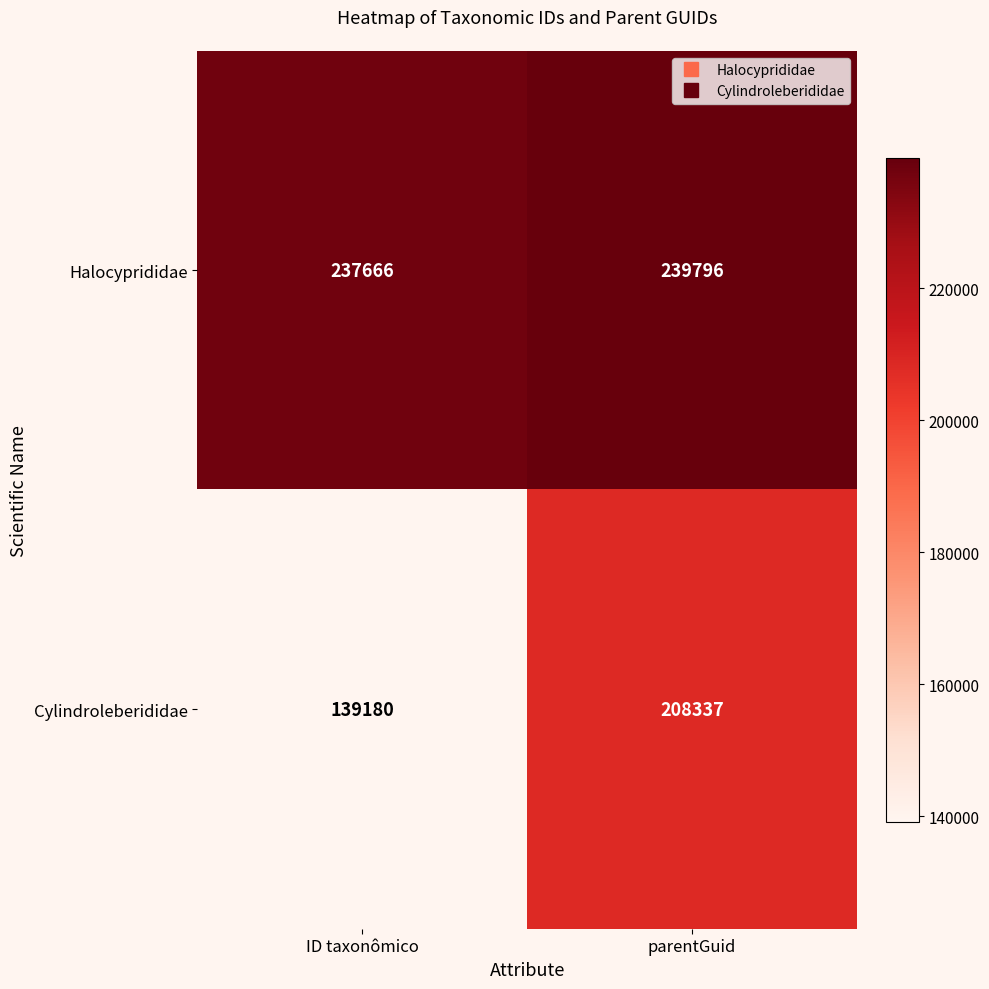

At which category is the sum across all series the highest?

parentGuid